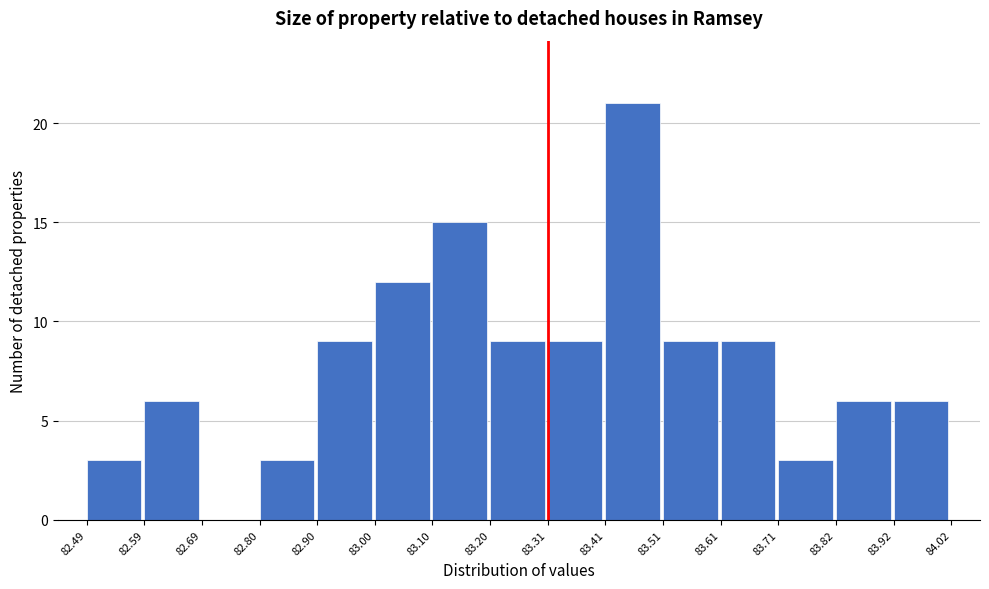

Over which range of the x-axis is the bar tallest?

83.41 to 83.51